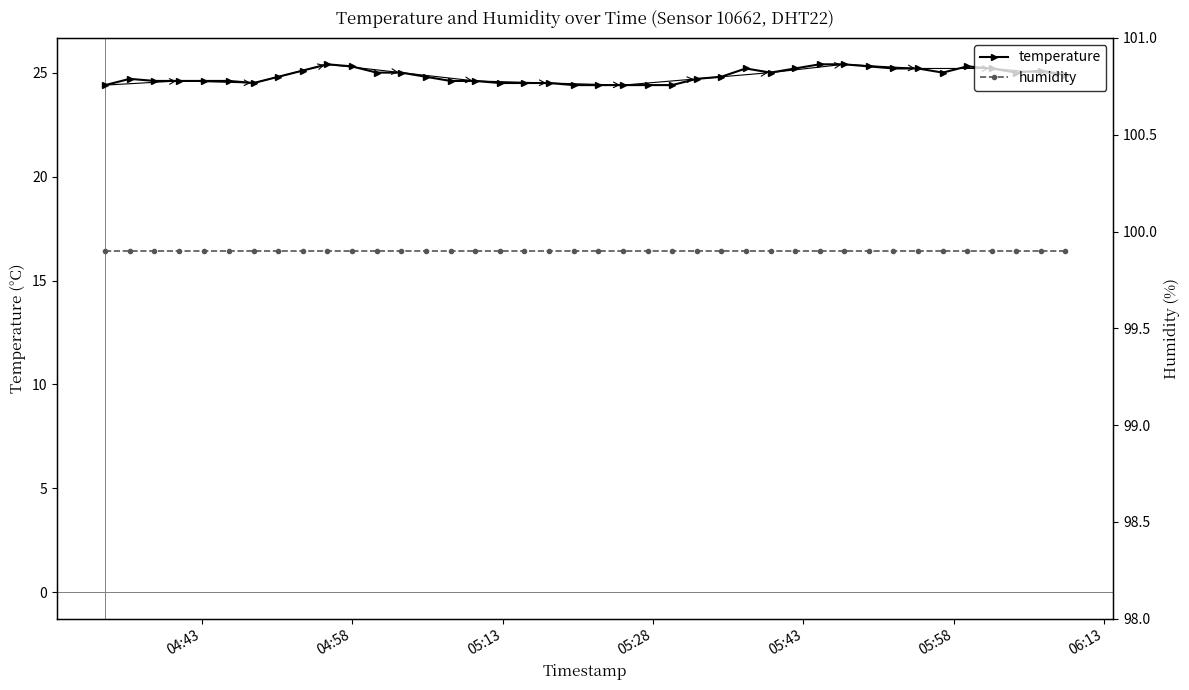

List the series in order of their overall mean, highest first.

humidity, temperature